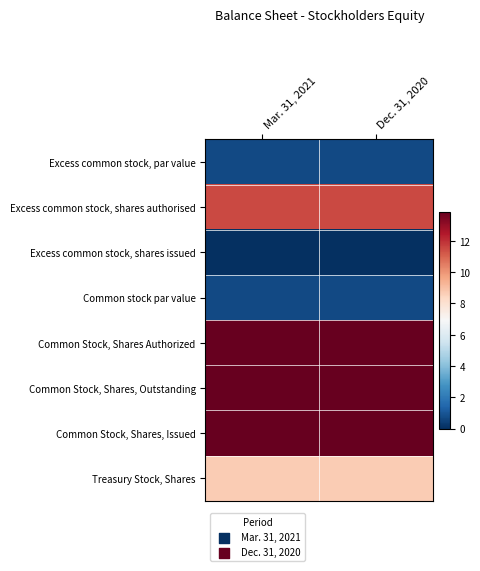

Reading right to left, what are all the values shown in this chart?

Excess common stock, par value: Dec. 31, 2020=0.7	Mar. 31, 2021=0.7
Excess common stock, shares authorised: Dec. 31, 2020=11.5	Mar. 31, 2021=11.5
Excess common stock, shares issued: Dec. 31, 2020=0.0	Mar. 31, 2021=0.0
Common stock par value: Dec. 31, 2020=0.7	Mar. 31, 2021=0.7
Common Stock, Shares Authorized: Dec. 31, 2020=13.9	Mar. 31, 2021=13.9
Common Stock, Shares, Outstanding: Dec. 31, 2020=13.8	Mar. 31, 2021=13.8
Common Stock, Shares, Issued: Dec. 31, 2020=13.8	Mar. 31, 2021=13.8
Treasury Stock, Shares: Dec. 31, 2020=8.7	Mar. 31, 2021=8.7